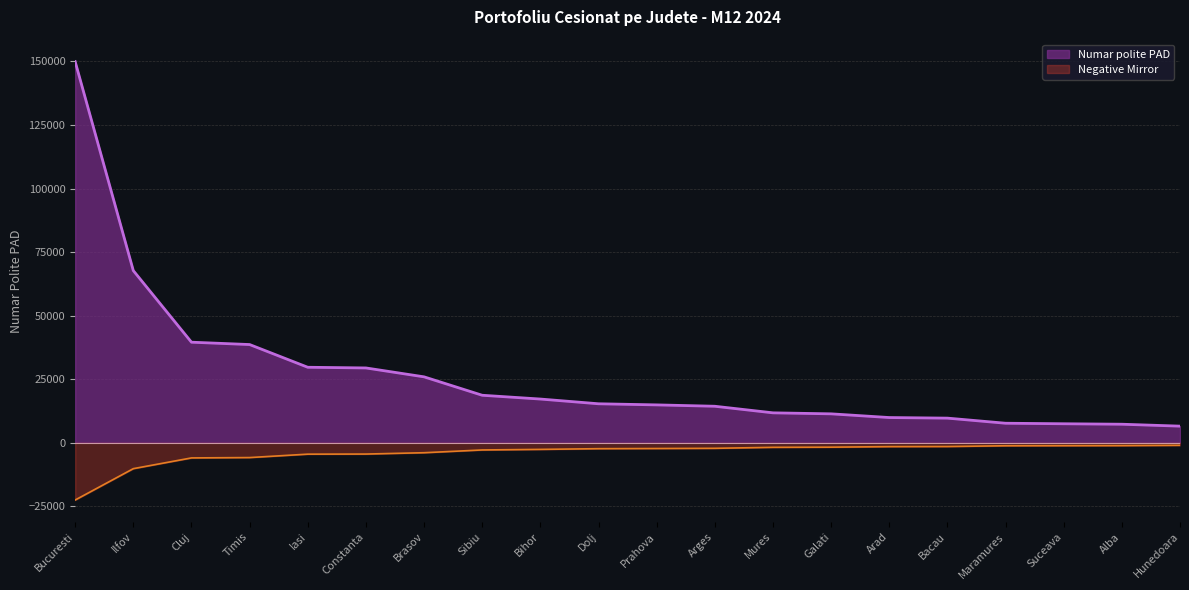

The value at Bacau is 6272. True or false?

False